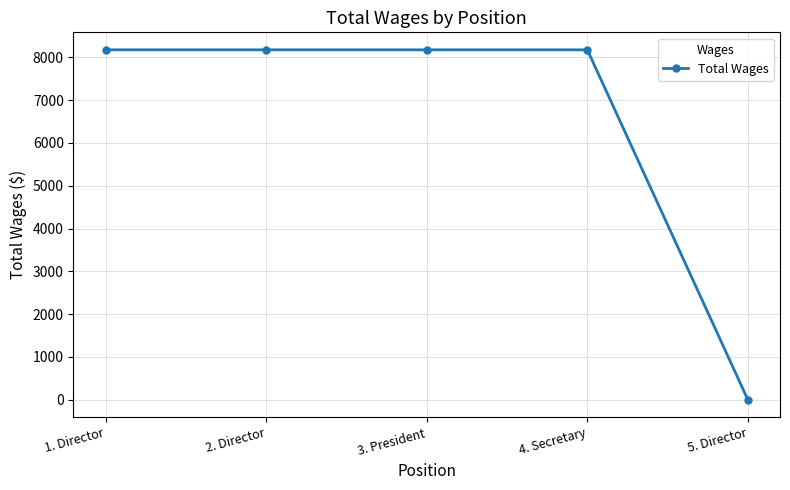

What position from the right is 2. Director?

4